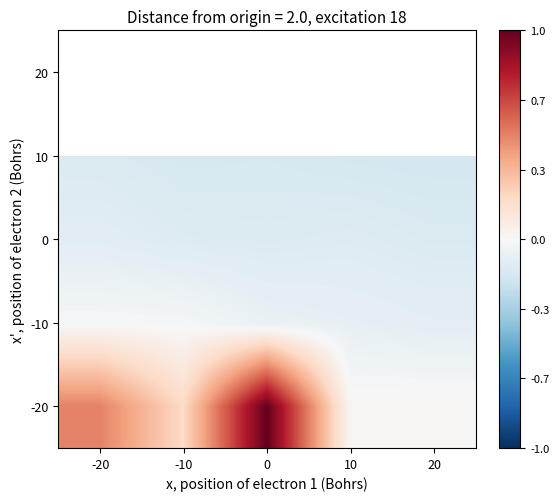

Rank the categories by 10 value from lowest to highest.

20, 10, -10, 0, -20